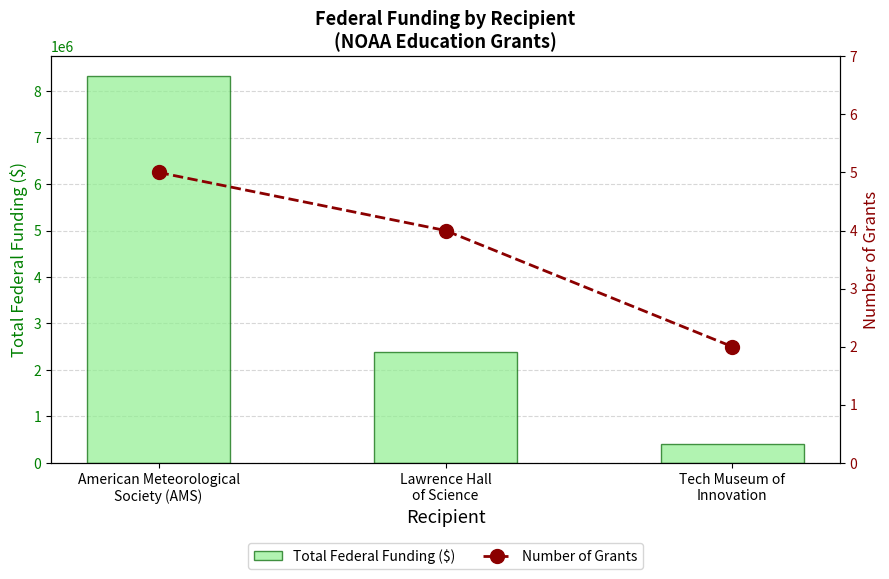

How many data points in Total Federal Funding ($) are above 2379977?

1